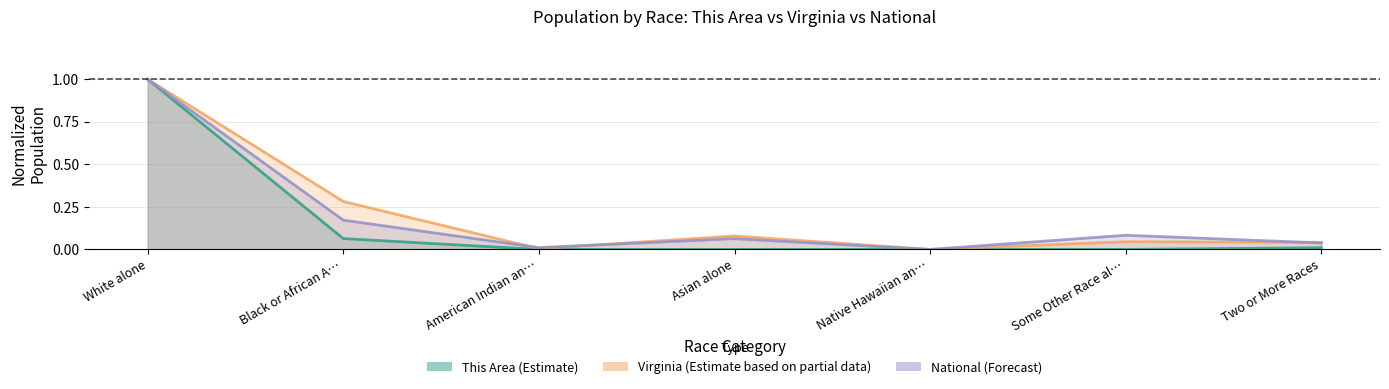

What value does the National series have at Asian alone?

0.1